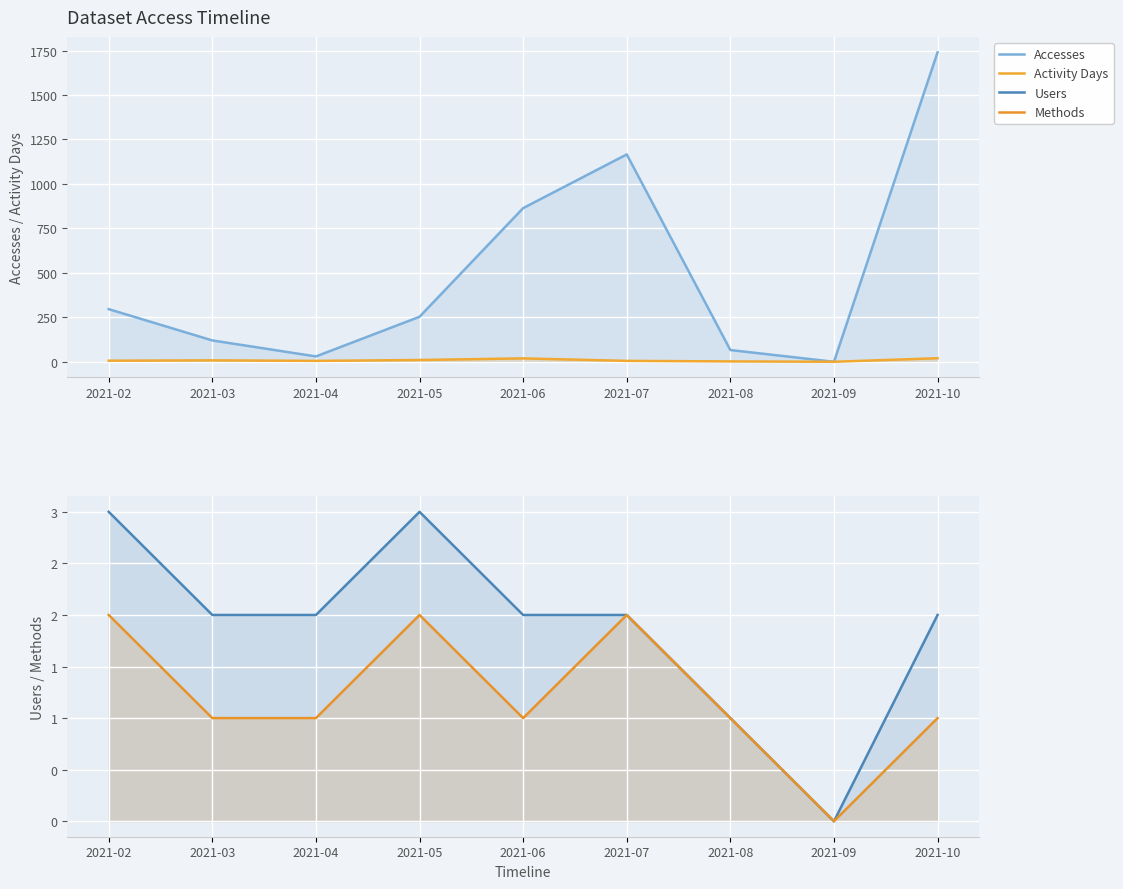

True or false: Methods and Users cross at least once.

False